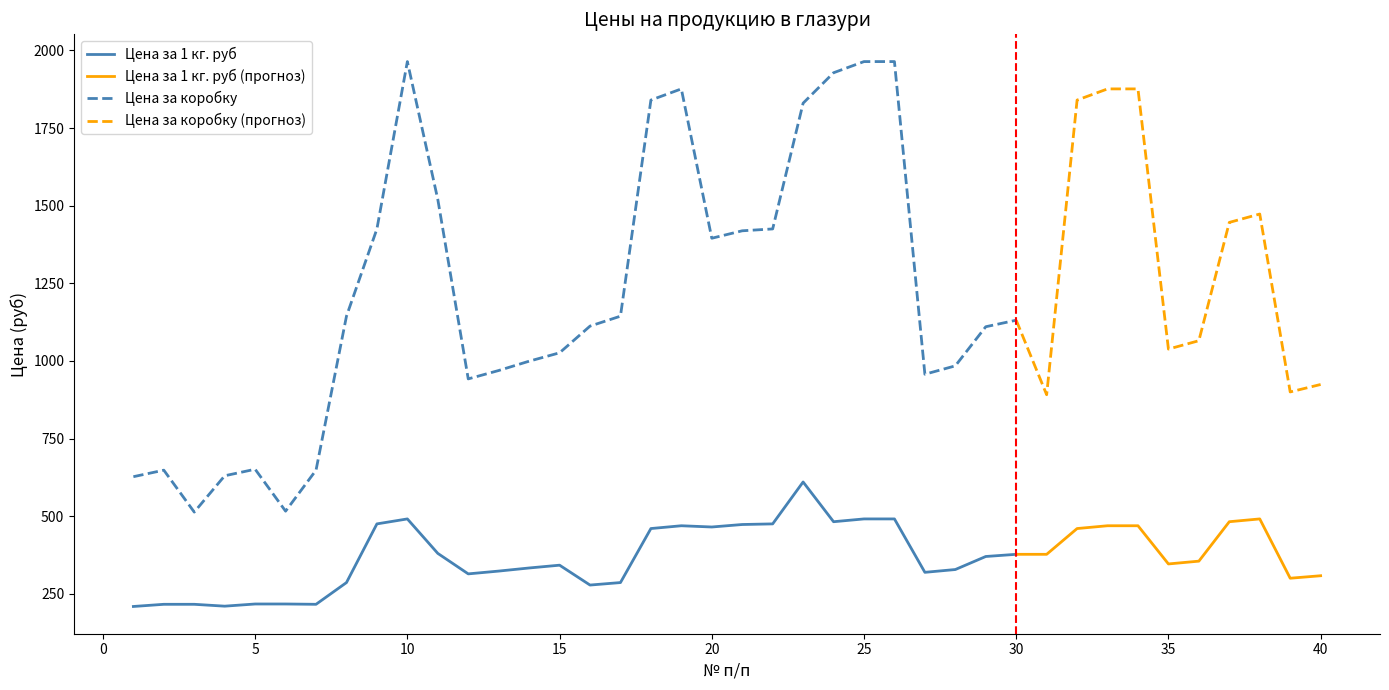

At how many categories does at least one series exceed 381?

40